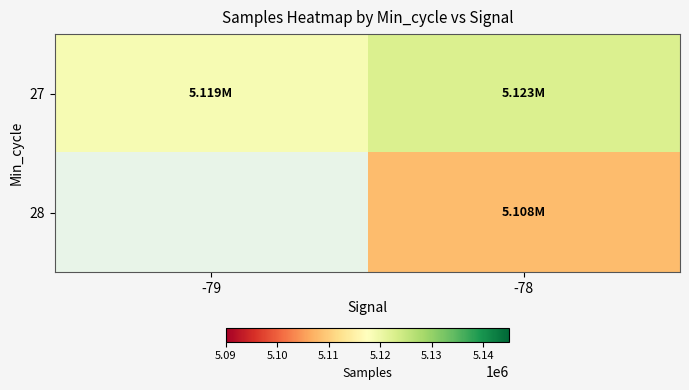

What is the sum of the 27 values at -78 and -79?

10241136.3